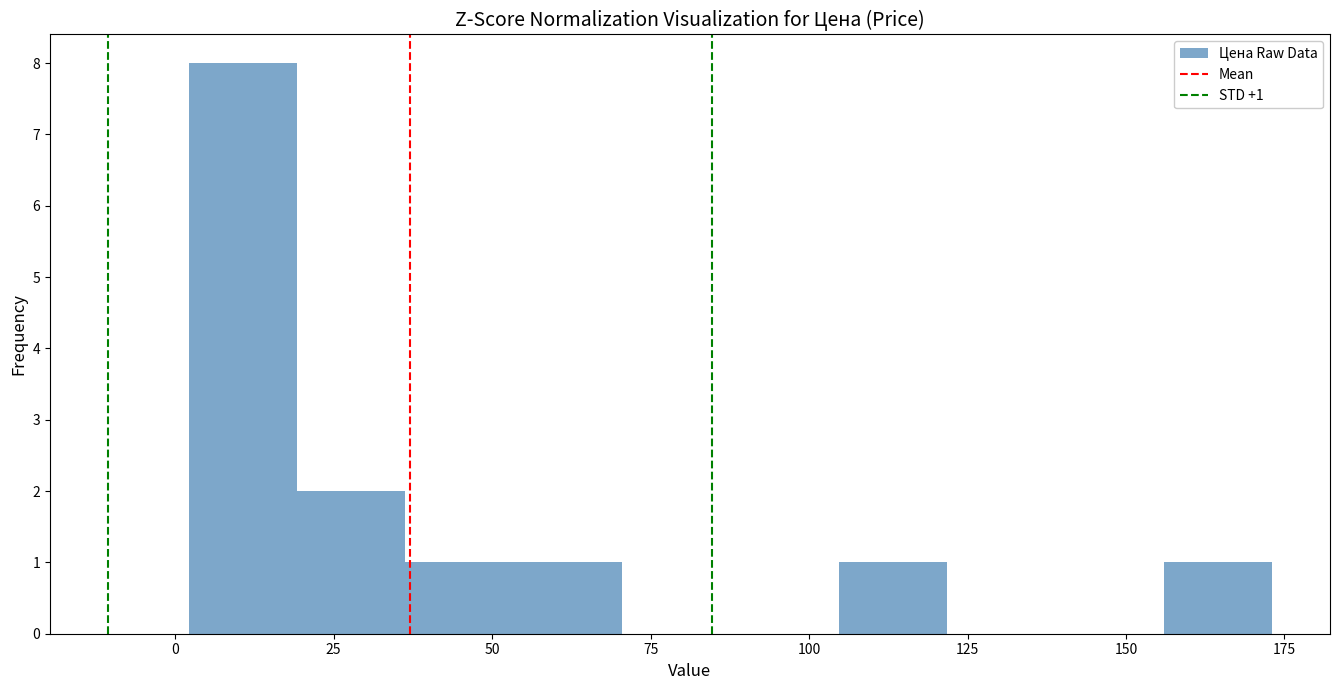

Around what value on the x-axis is the tallest bar? Give the approximate position of its centre, as read against the axis.

10